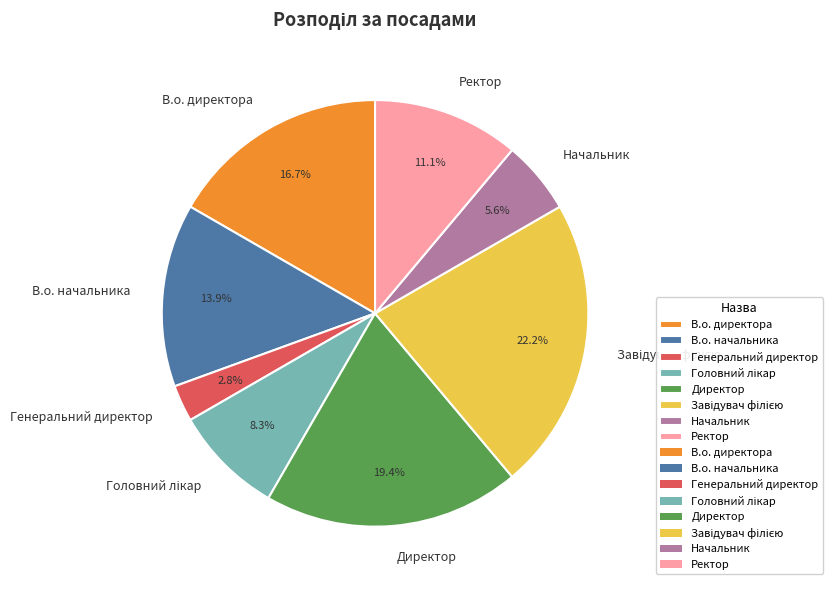

Which has a higher value, Генеральний директор or В.о. начальника?

В.о. начальника